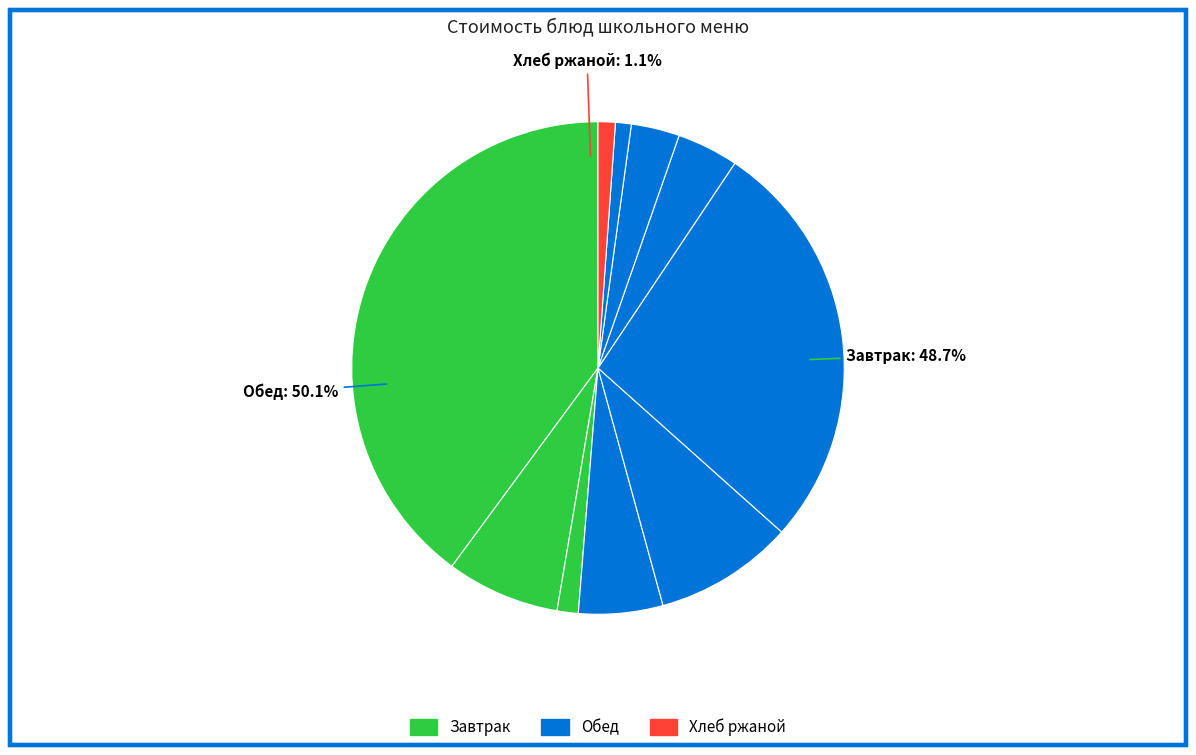

Combined, do Рассольник Ленинградский and Компот из сухофруктов account for over 50%?

No